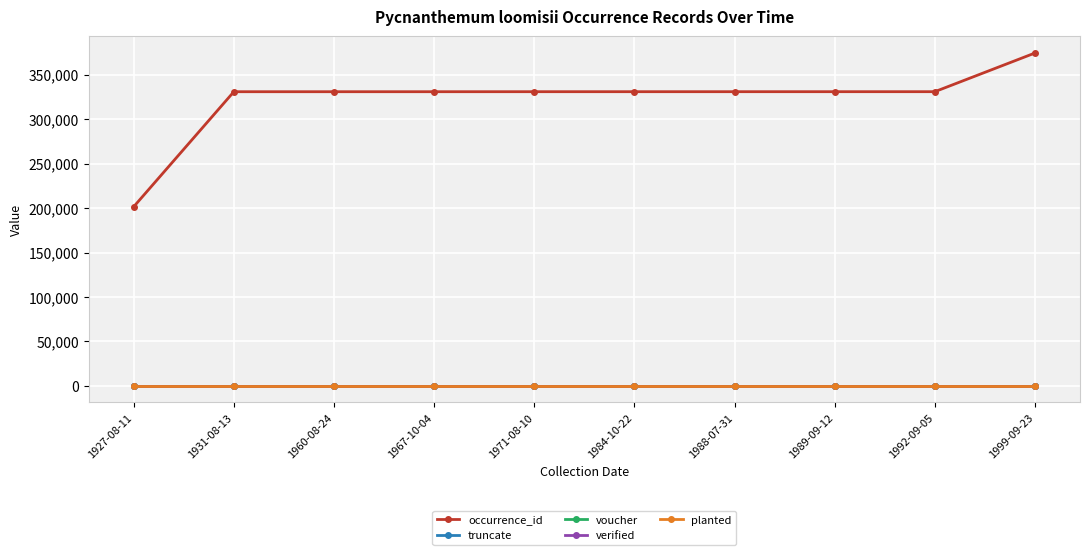

What is the label of the 2nd point from the right?

1992-09-05